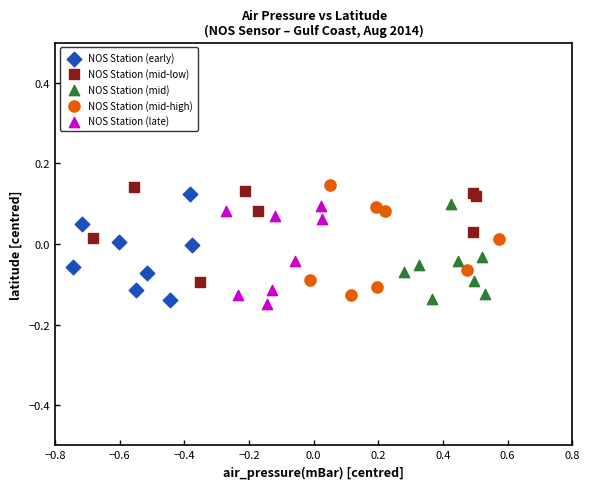

What are all the series names shown in the legend?

NOS Station (early), NOS Station (mid-low), NOS Station (mid), NOS Station (mid-high), NOS Station (late)